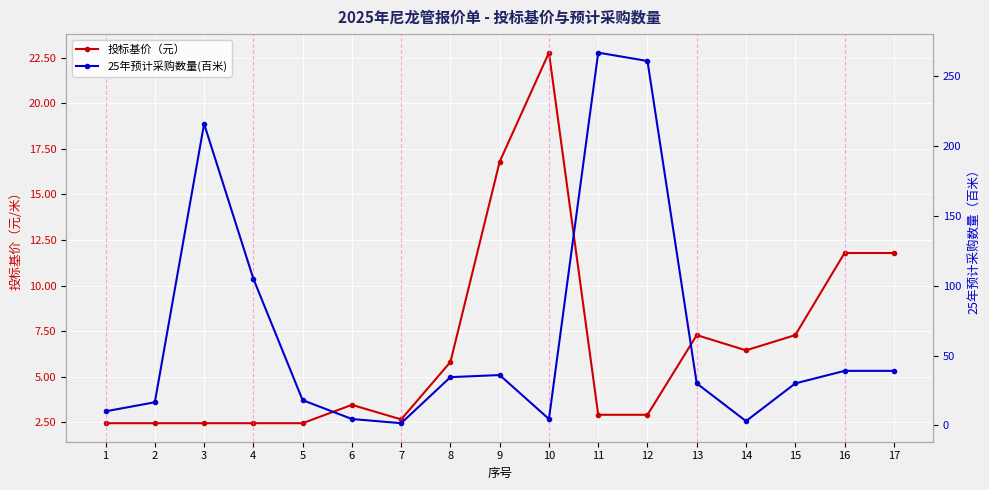

How many intersections are there between 投标基价（元） and 25年预计采购数量(百米)?

6